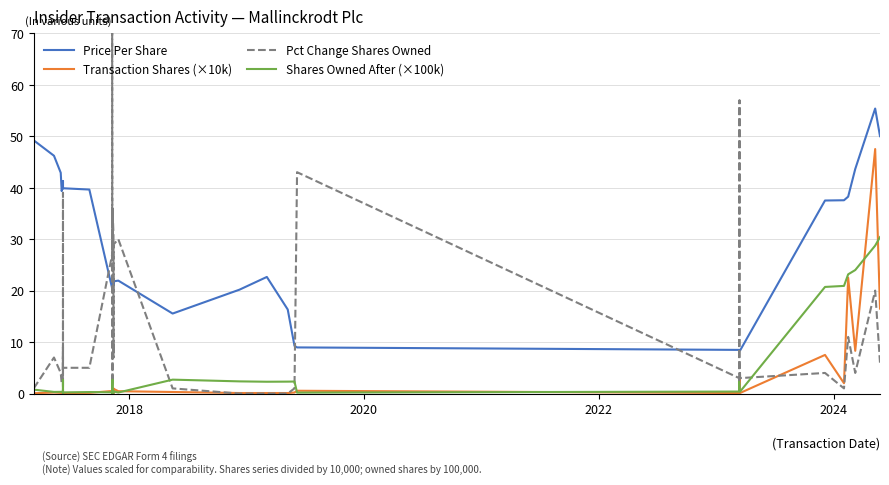

How many lines are shown in the chart?

4